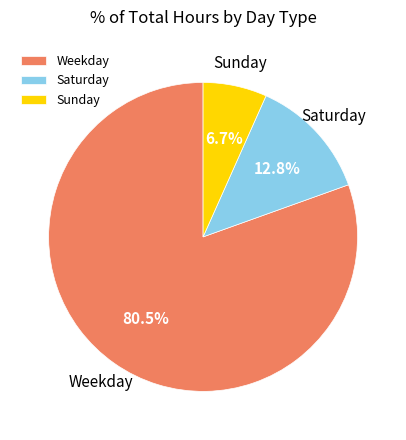

What is the ratio of the value at Sunday to the value at Saturday?

0.5